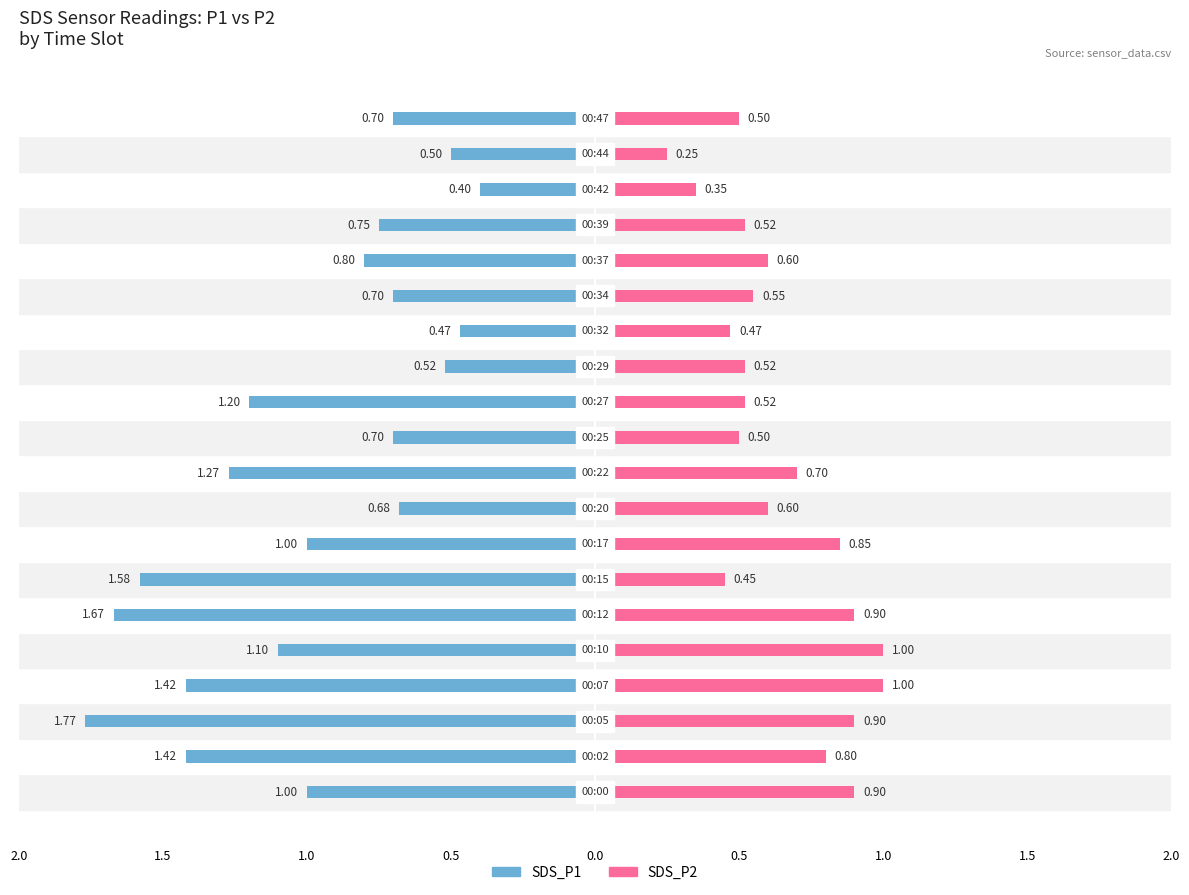

The value of SDS_P1 at 2.0 is -0.3. True or false?

False